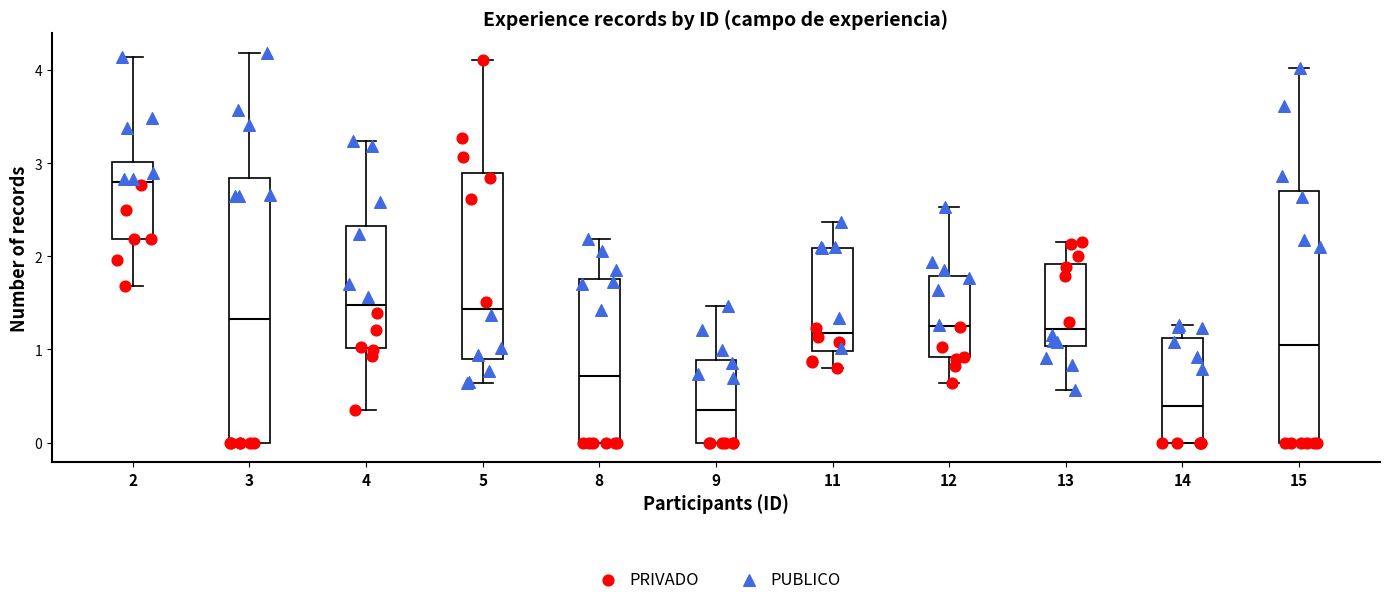

Reading left to right, transcribe this box plot: for each box, give where its median line is, the range the box spans, and where its two whiskers end, as read against the y-axis. The values are not printed on the chart, so give them approximately, as read against the axis.

2: median 2.8, box 2.2 to 3.0, whiskers 1.7 to 4.1
3: median 1.3, box 0.0 to 2.8, whiskers 0.0 to 4.2
4: median 1.5, box 1.0 to 2.3, whiskers 0.3 to 3.2
5: median 1.4, box 0.9 to 2.9, whiskers 0.6 to 4.1
8: median 0.7, box 0.0 to 1.8, whiskers 0.0 to 2.2
9: median 0.3, box 0.0 to 0.9, whiskers 0.0 to 1.5
11: median 1.2, box 1.0 to 2.1, whiskers 0.8 to 2.4
12: median 1.3, box 0.9 to 1.8, whiskers 0.6 to 2.5
13: median 1.2, box 1.0 to 1.9, whiskers 0.6 to 2.1
14: median 0.4, box 0.0 to 1.1, whiskers 0.0 to 1.3
15: median 1.1, box 0.0 to 2.7, whiskers 0.0 to 4.0